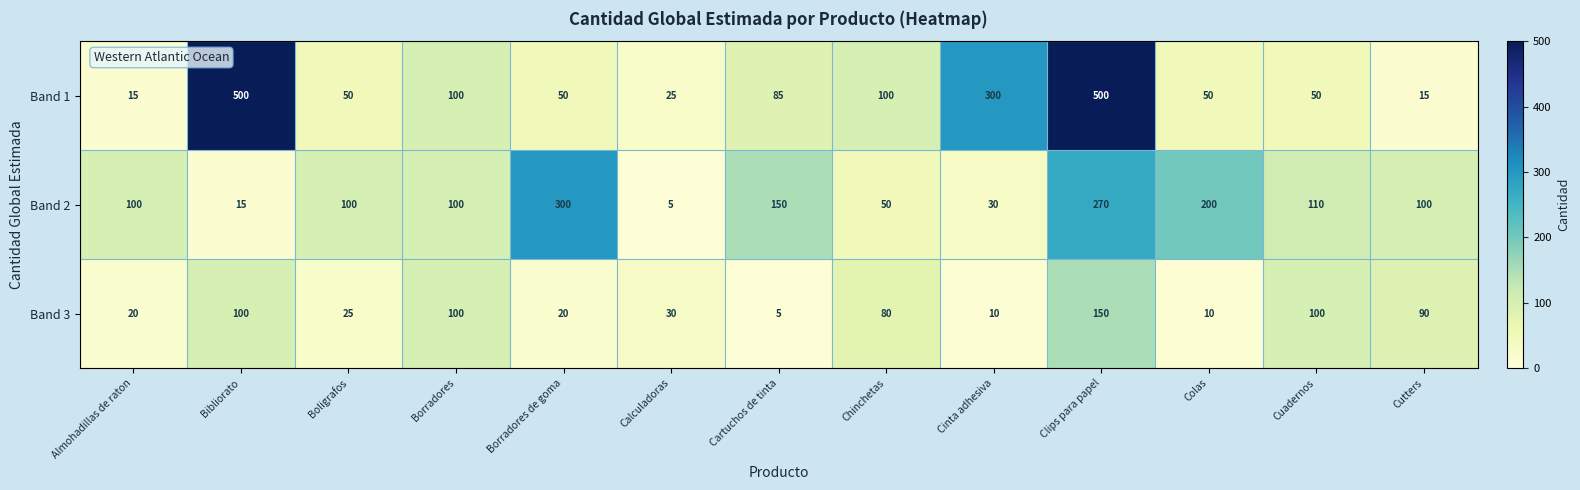

What is the average value of the Band 1 series?

142